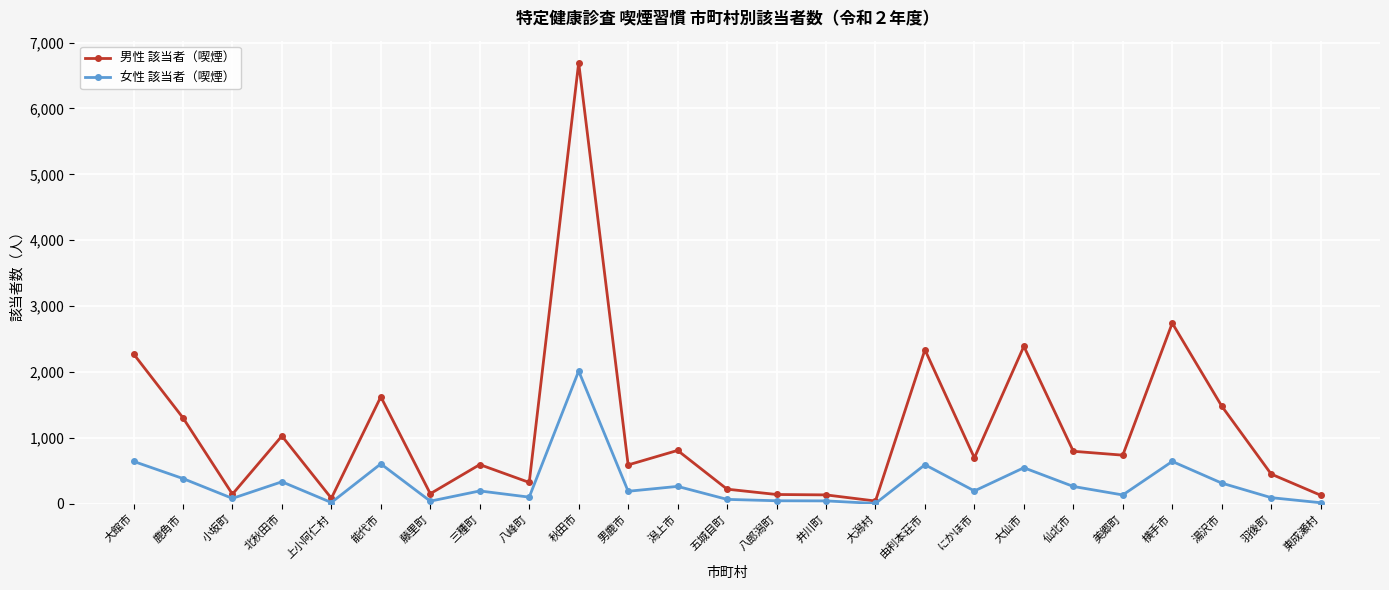

What is the total value across all series at 八峰町?

425